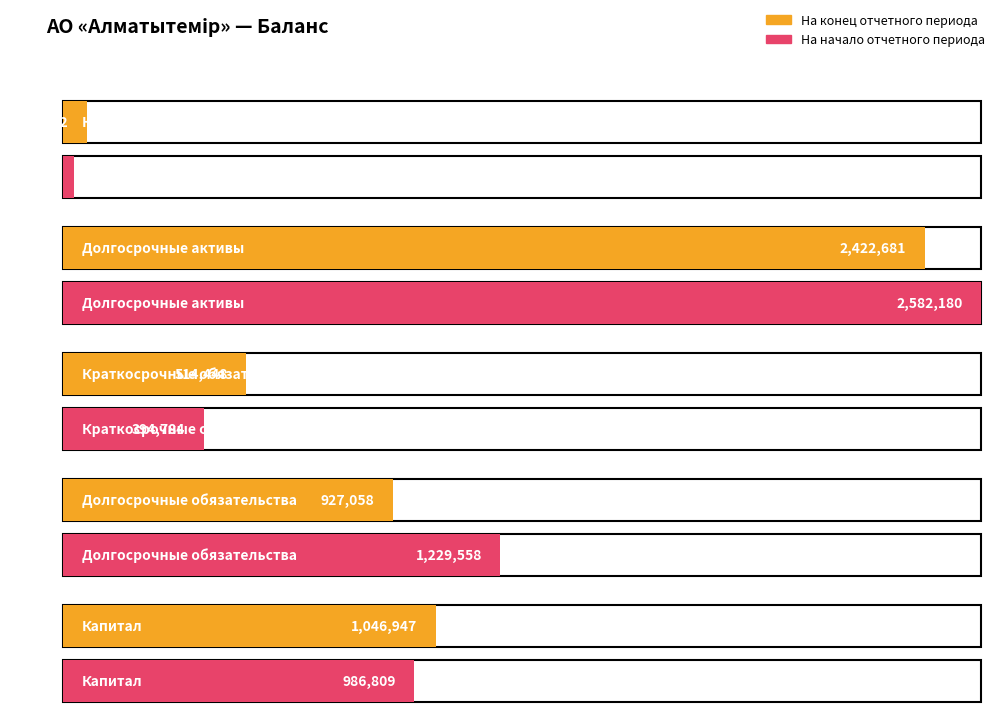

Rank the categories by На конец отчетного периода value from highest to lowest.

Долгосрочные активы, Капитал, Долгосрочные обязательства, Краткосрочные обязательства, Краткосрочные активы